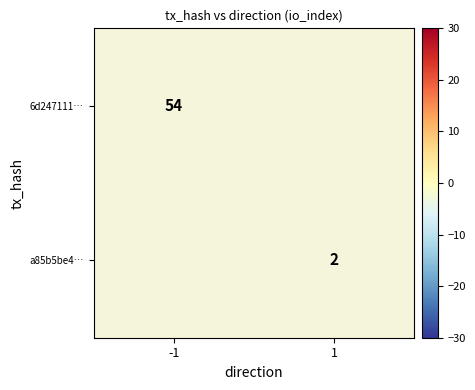

At how many categories does at least one series exceed 7?

1